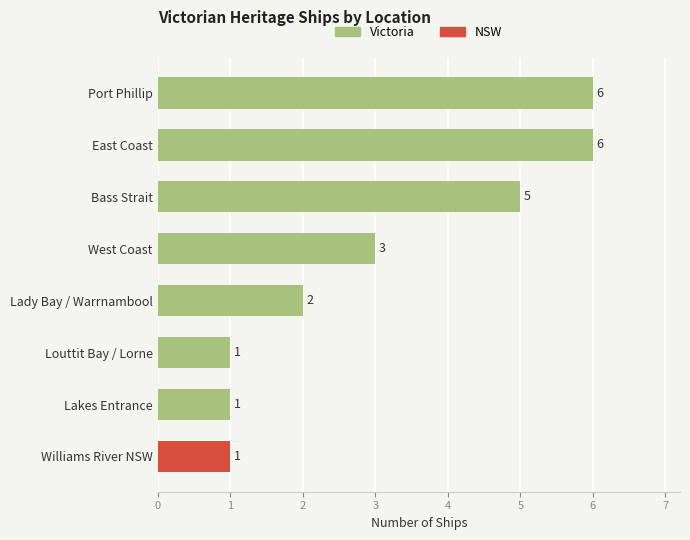

What is the maximum value shown in the chart?

6